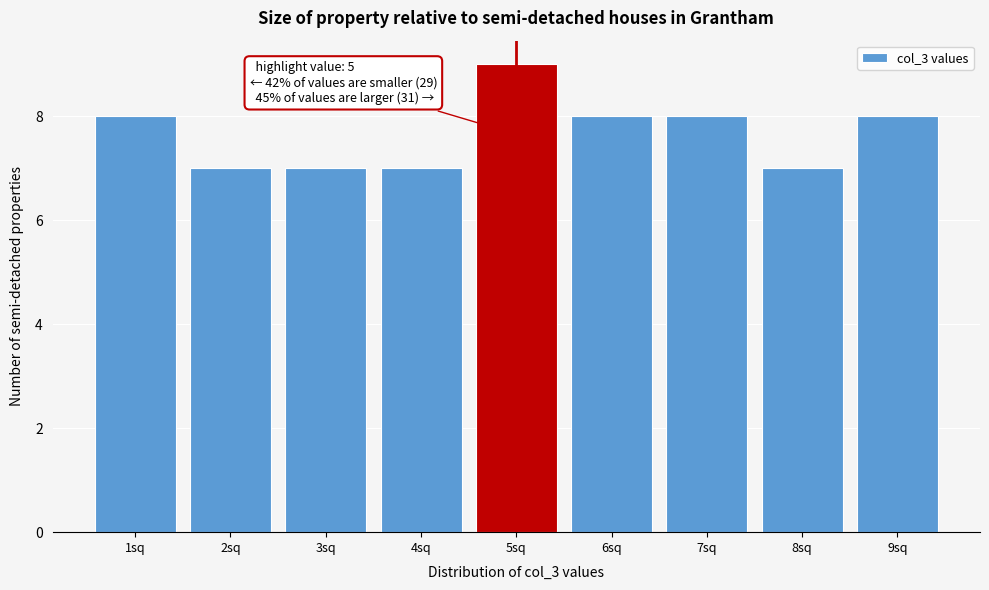

Over which range of the x-axis is the bar tallest?

4.5 to 5.5